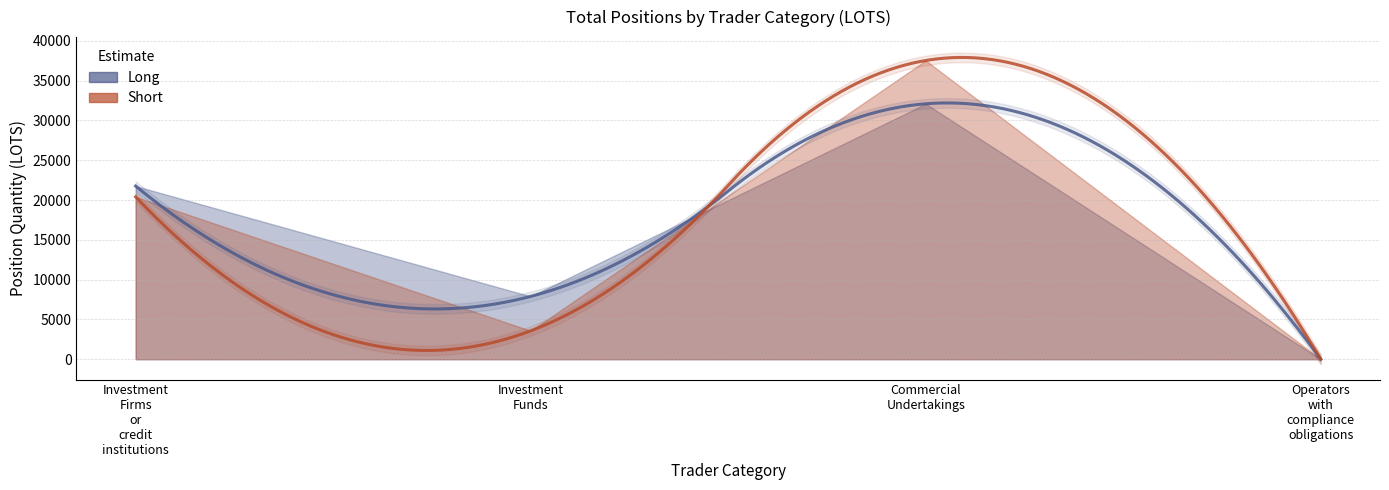

How many times do Long and Short cross each other?

1